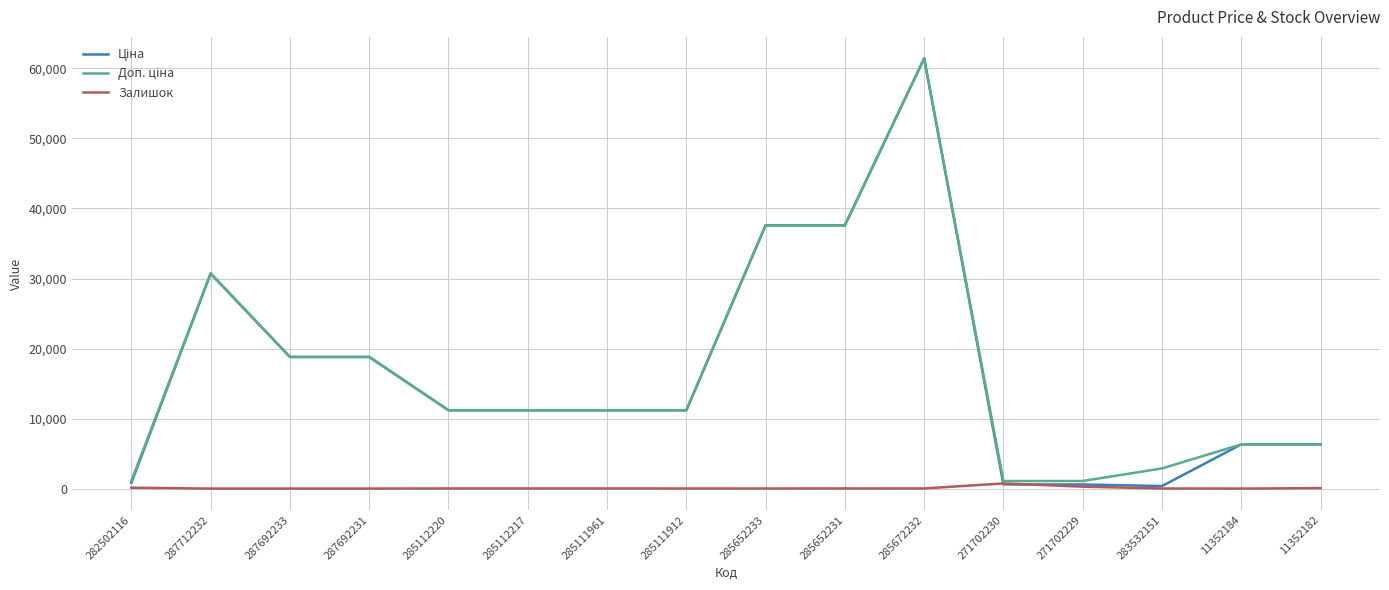

At which category is the sum across all series the highest?

285672232